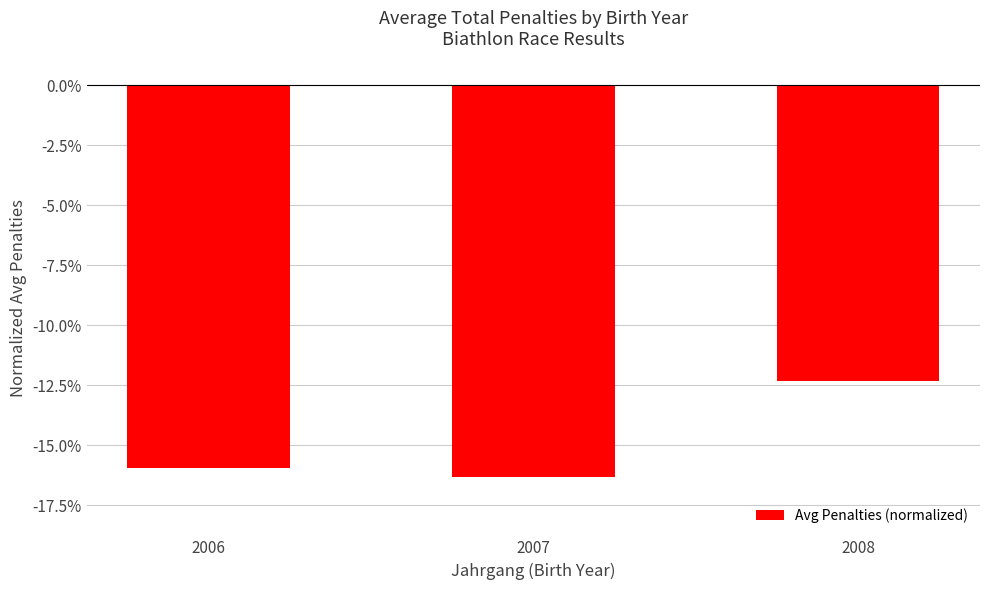

True or false: the data shows -12.3 at 2008.

True